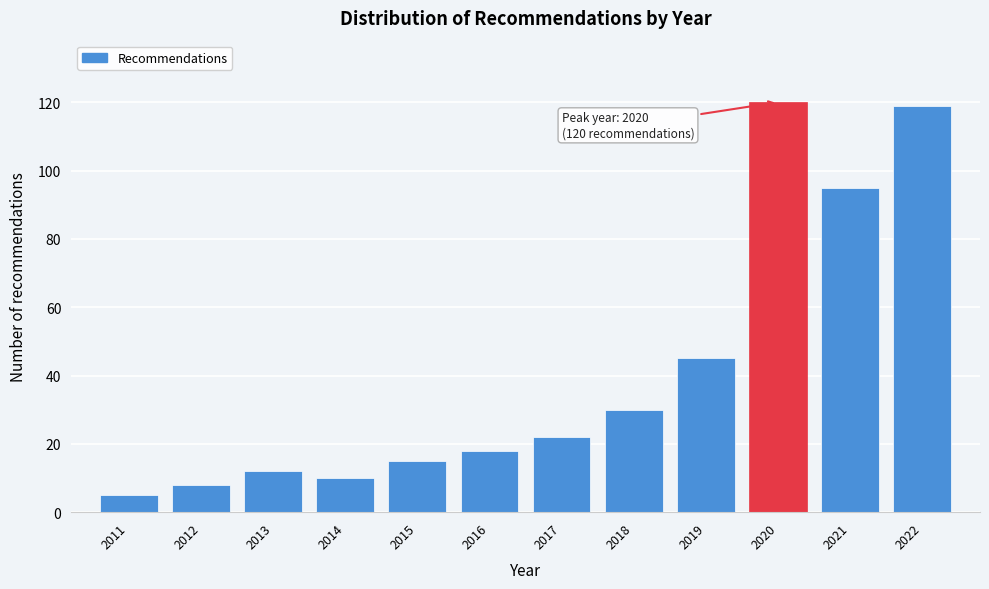

Reading right to left, list all the values displayed in this chart.

2022=119	2021=95	2020=120	2019=45	2018=30	2017=22	2016=18	2015=15	2014=10	2013=12	2012=8	2011=5